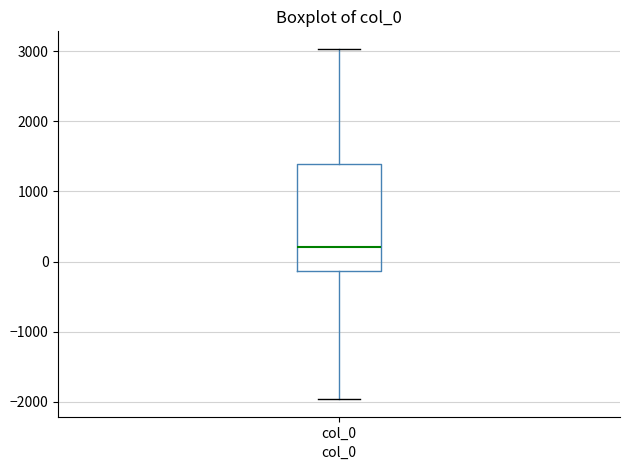

Transcribe this box plot: give where the median line is, the range the box spans, and where the two whiskers end, as read against the y-axis. The values are not printed on the chart, so give them approximately, as read against the axis.

median 200, box -100 to 1400, whiskers -2000 to 3000